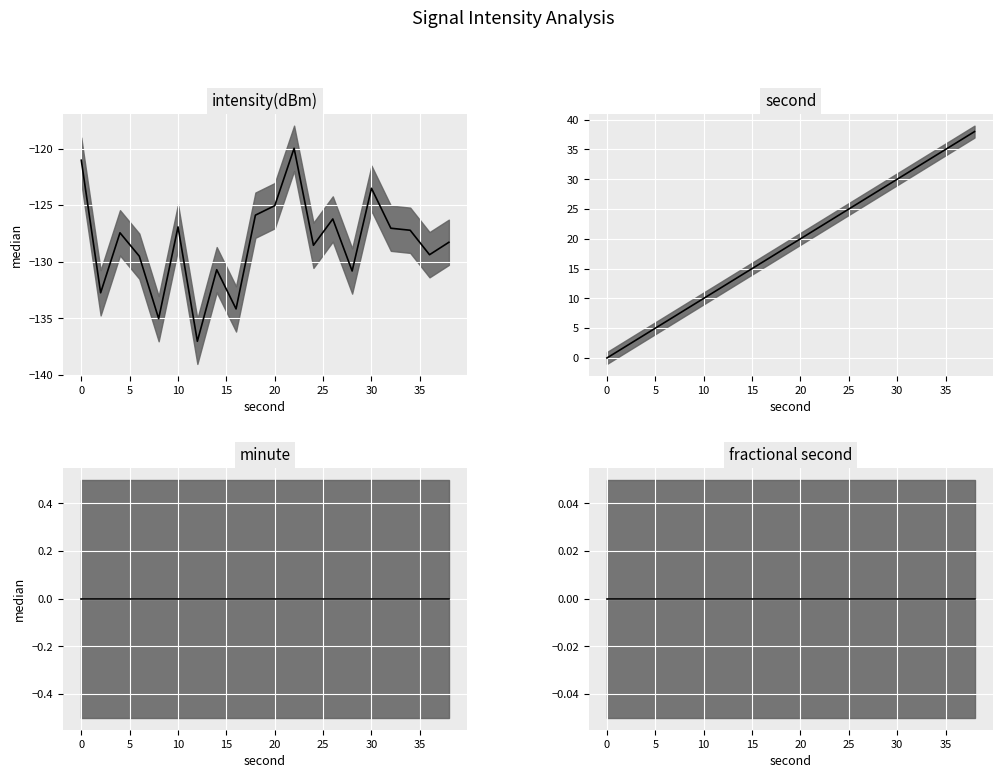

What are all the series names shown in the legend?

intensity(dBm) median, second median, minute median, fractional second median